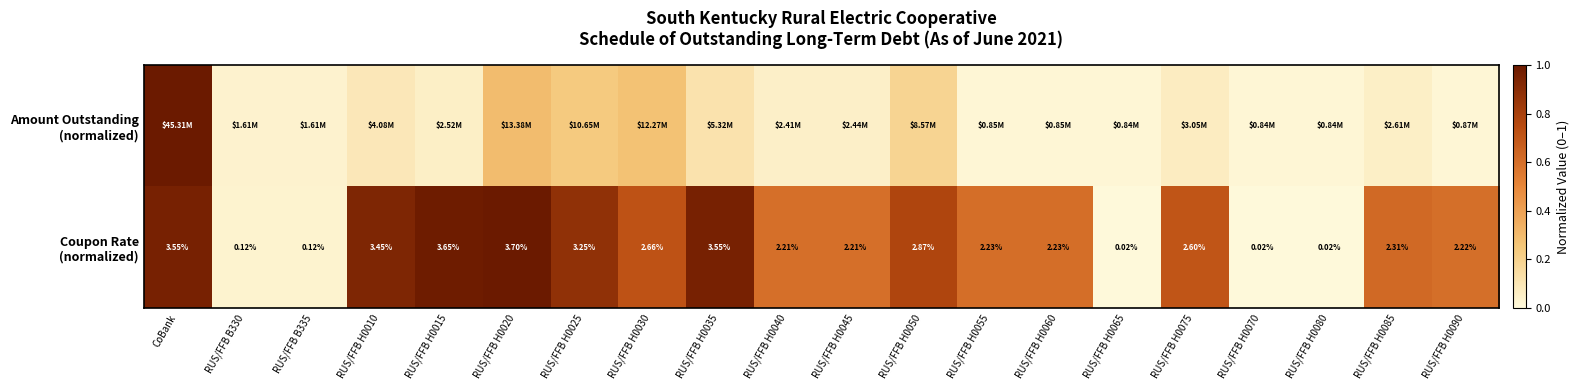

How many series are shown in this chart?

2